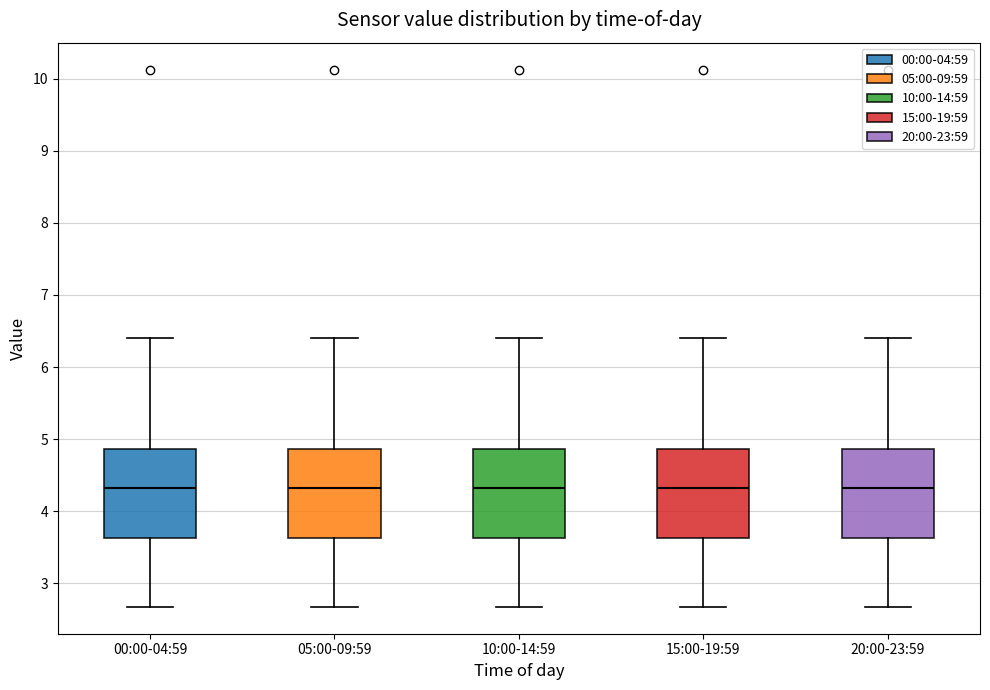

Reading left to right, transcribe this box plot: for each box, give where its median line is, the range the box spans, and where its two whiskers end, as read against the y-axis. The values are not printed on the chart, so give them approximately, as read against the axis.

00:00-04:59: median 4.3, box 3.6 to 4.9, whiskers 2.7 to 6.4
05:00-09:59: median 4.3, box 3.6 to 4.9, whiskers 2.7 to 6.4
10:00-14:59: median 4.3, box 3.6 to 4.9, whiskers 2.7 to 6.4
15:00-19:59: median 4.3, box 3.6 to 4.9, whiskers 2.7 to 6.4
20:00-23:59: median 4.3, box 3.6 to 4.9, whiskers 2.7 to 6.4